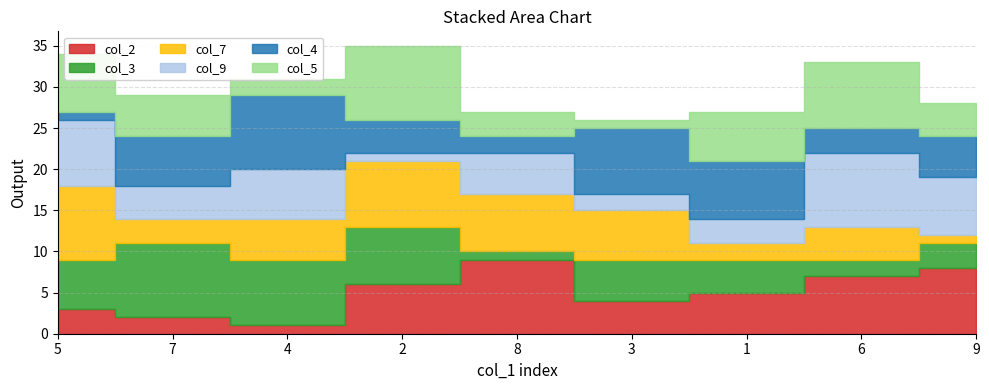

What is the minimum value shown in the chart?

1